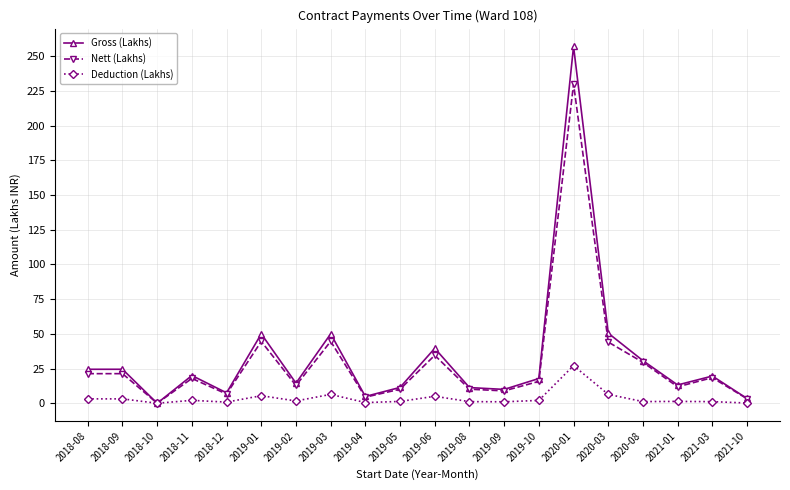

How many values in the Nett (Lakhs) series exceed 17?

10